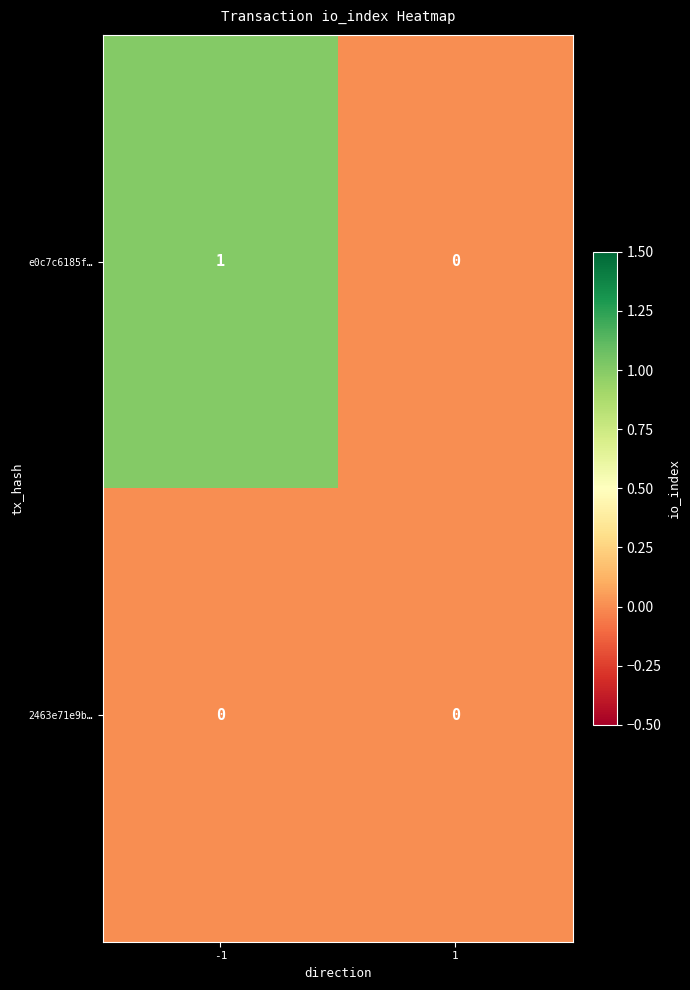

Reading left to right, extract all data points from this chart.

e0c7c6185f…: 1	0
2463e71e9b…: 0	0